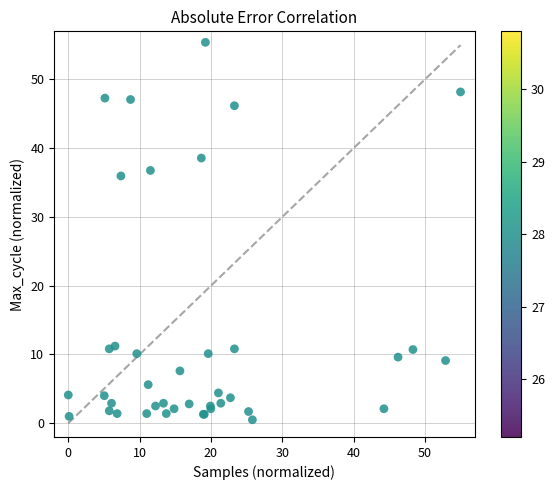

What Y value in the scatter plot is closest to 27?

36.0